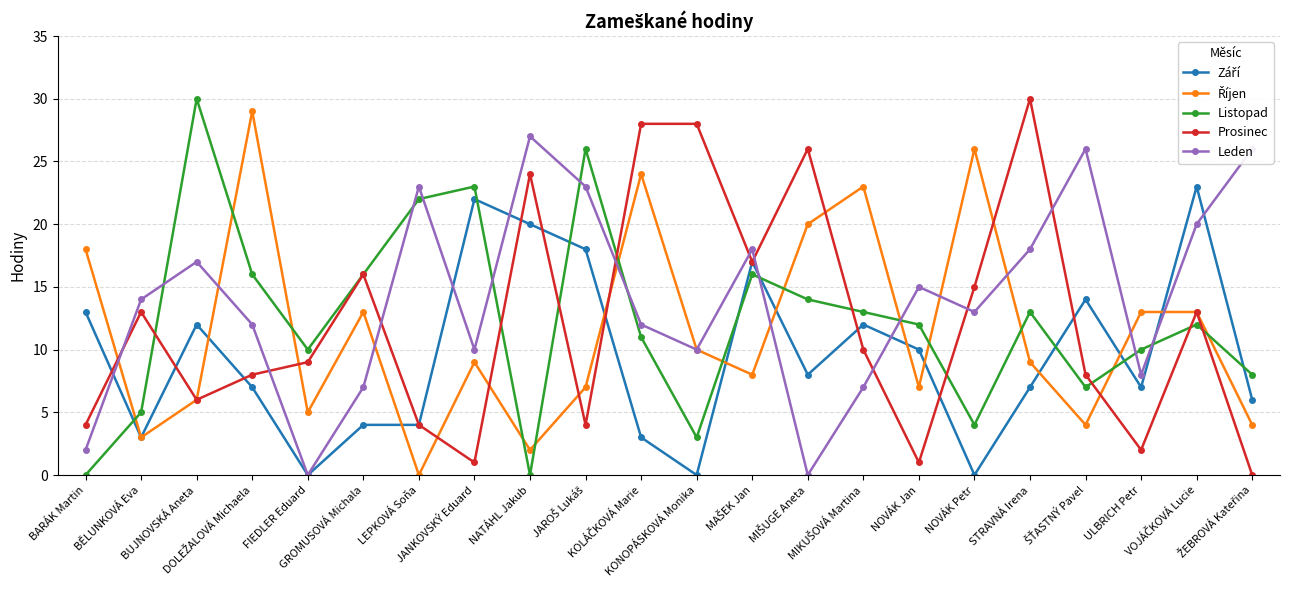

What is the maximum value for Prosinec?

30